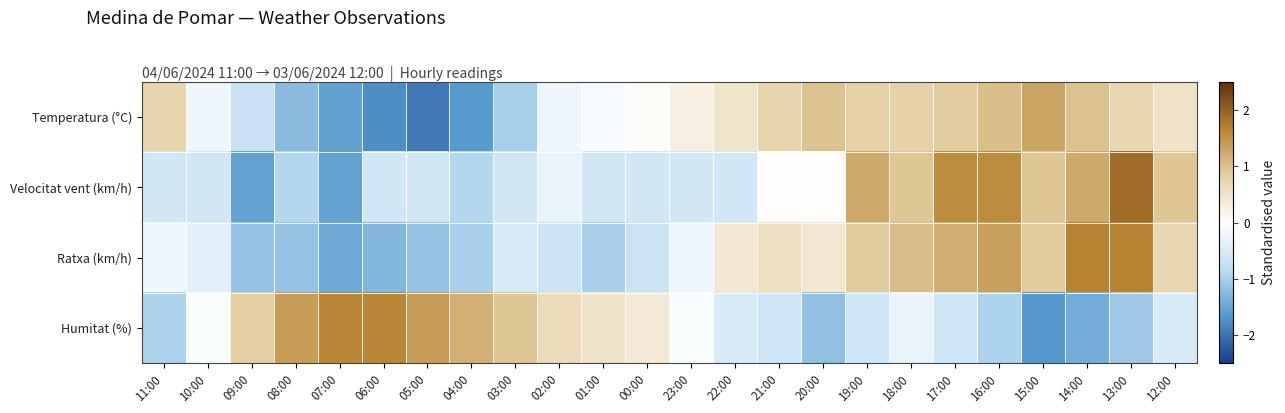

Which has a higher value, 18:00 or 01:00?

18:00